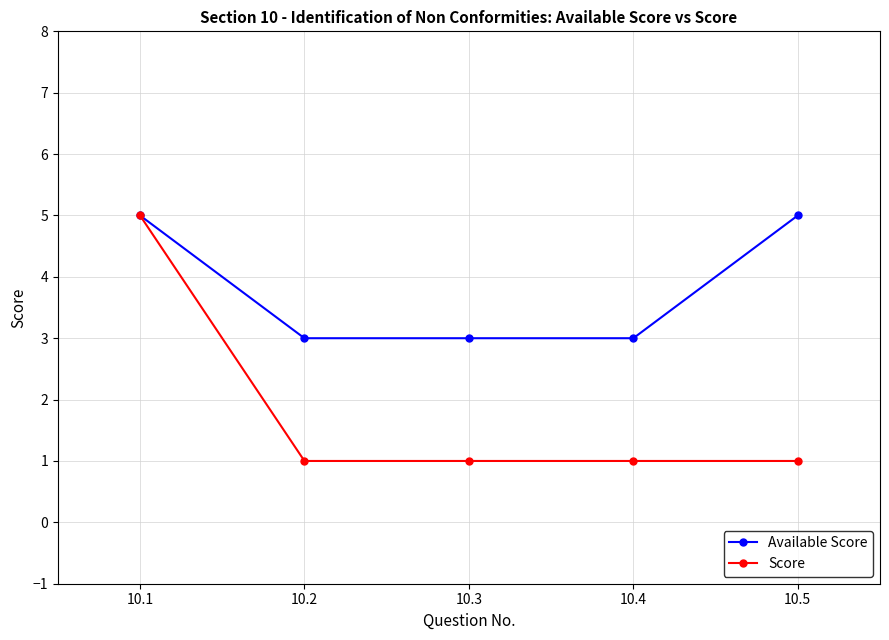

Reading left to right, extract all data points from this chart.

Available Score: 5	3	3	3	5
Score: 5	1	1	1	1